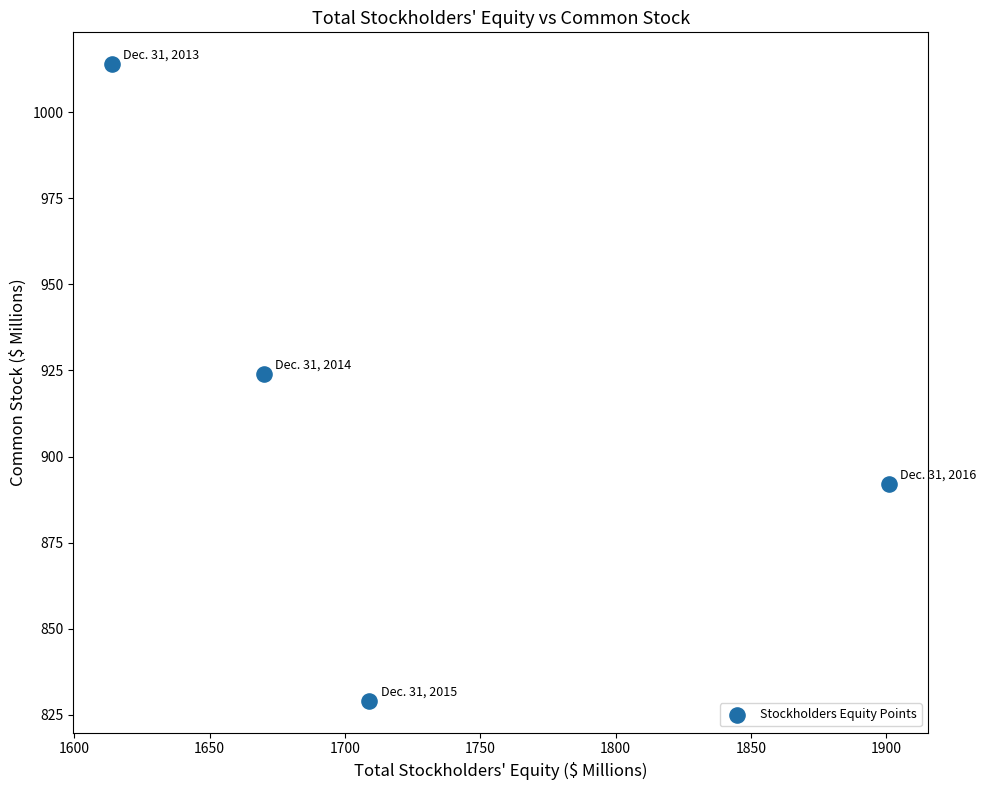

What Y value in the scatter plot is closest to 921?

924